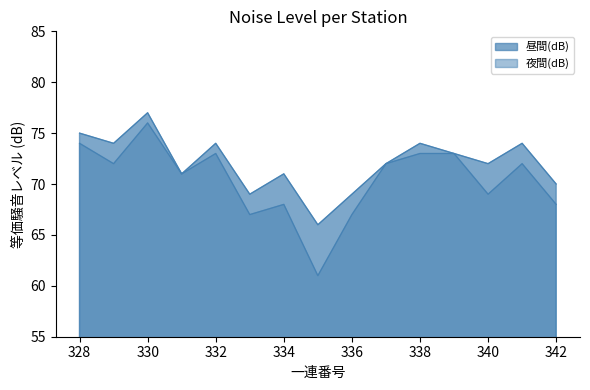

Which category has the highest value in the 夜間(dB) series?

330